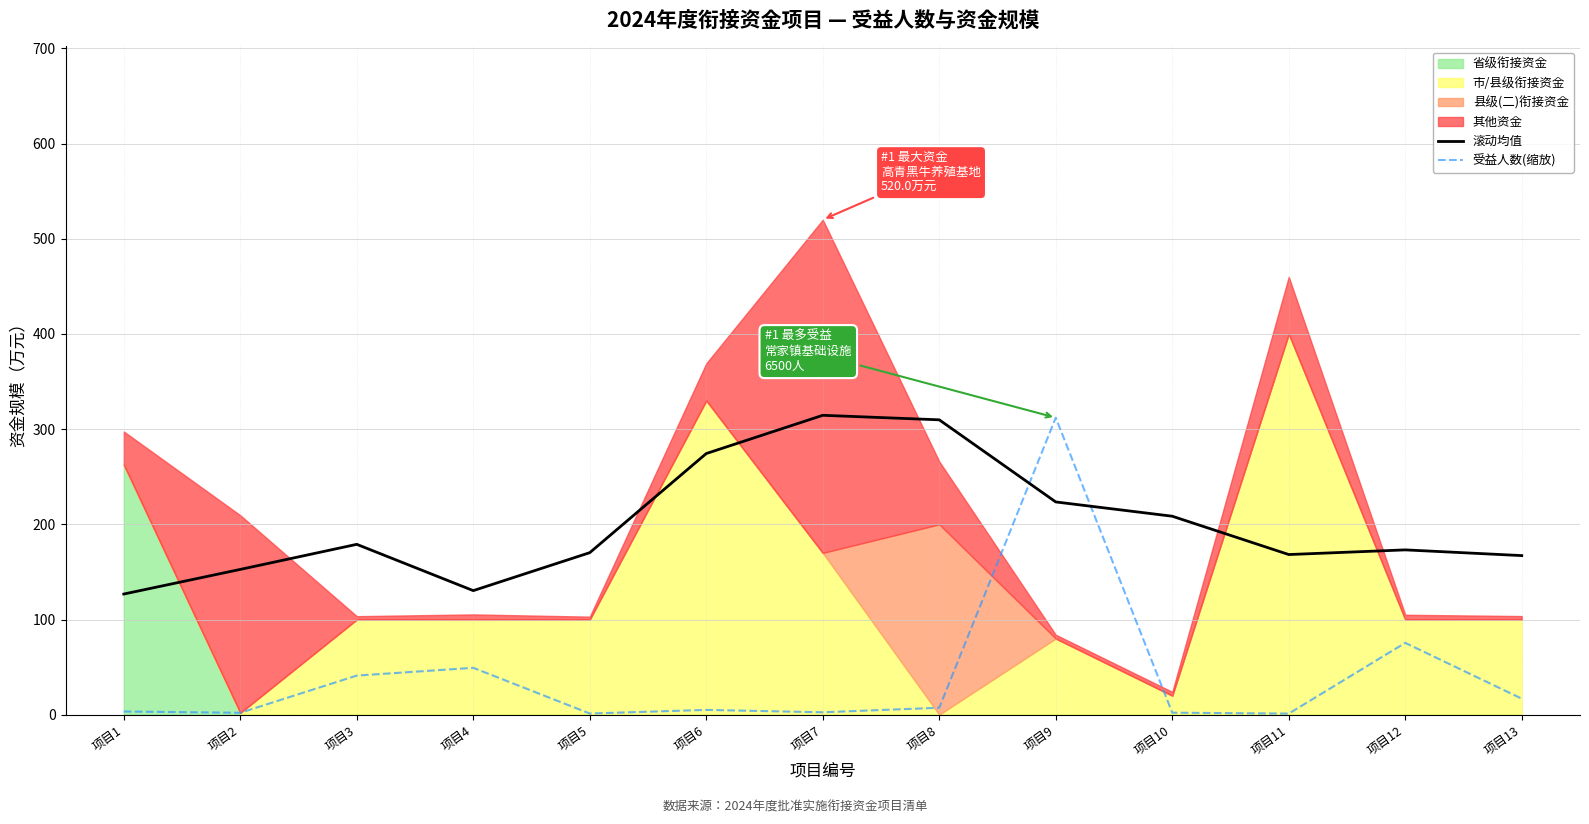

What is the difference between the maximum and minimum values in the 受益人数(缩放) series?

310.8